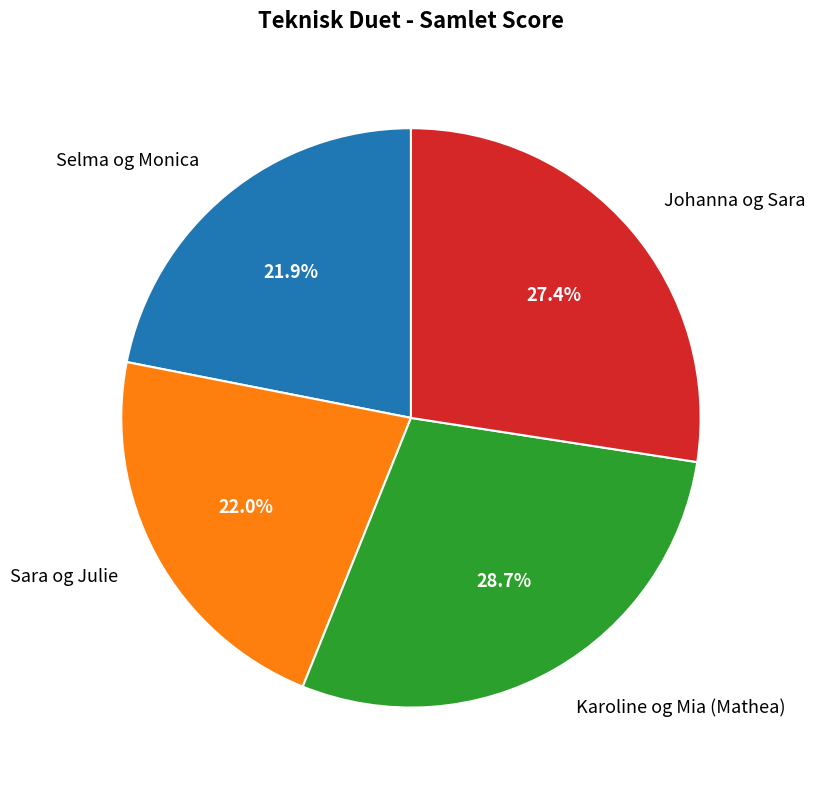

What percentage do Karoline og Mia (Mathea) and Selma og Monica together represent?

50.6%